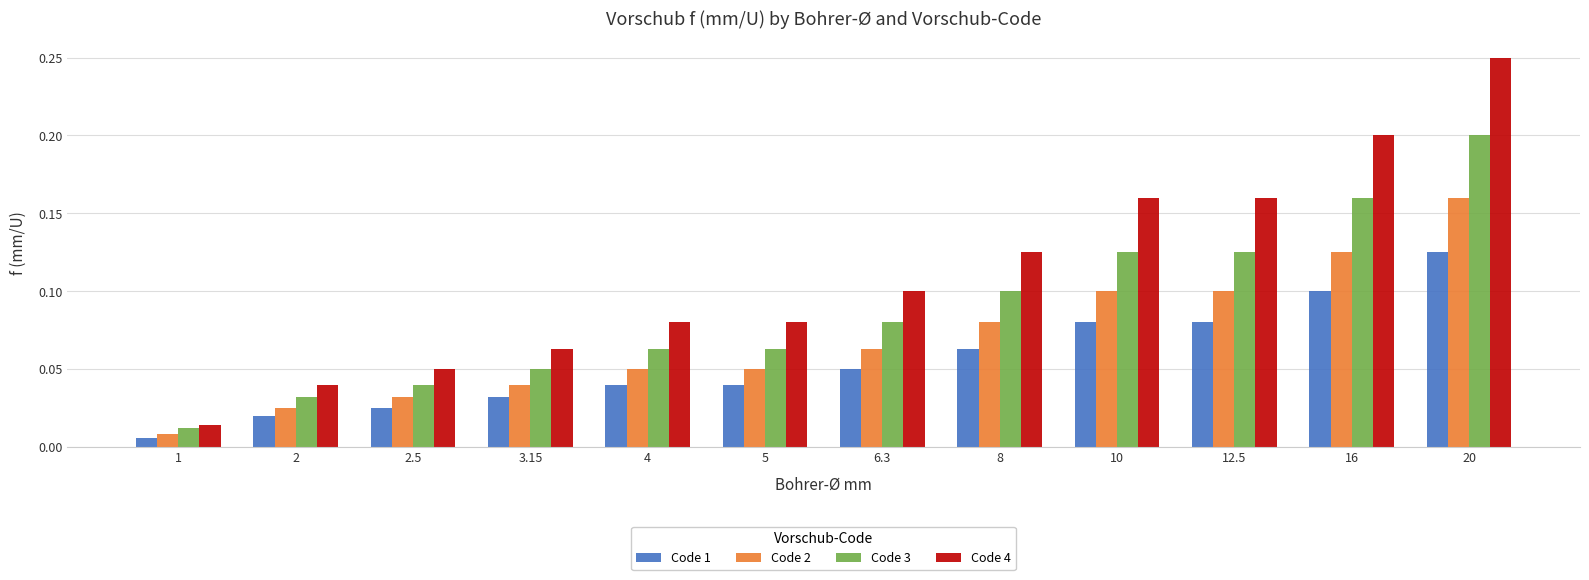

What is the sum of all Code 3 values?

1.1